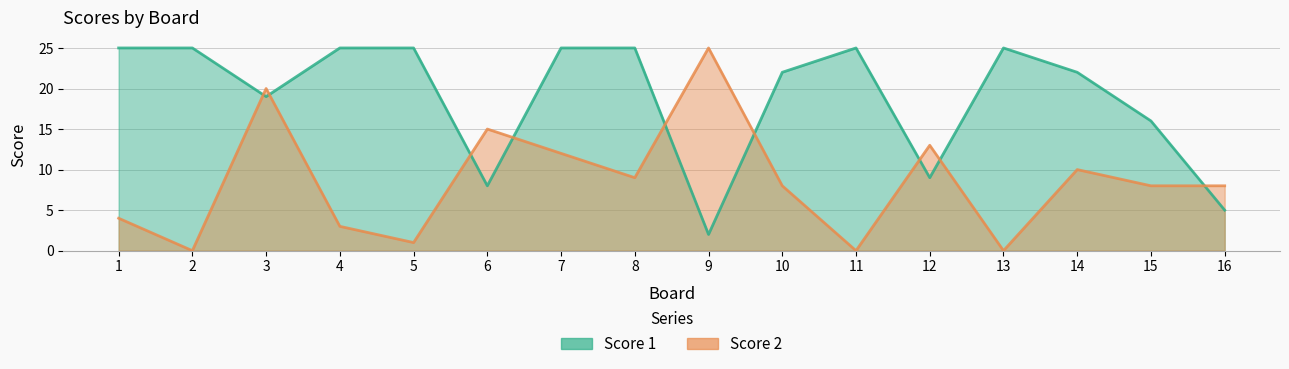

At which category does Score 1 reach its first local valley?

3